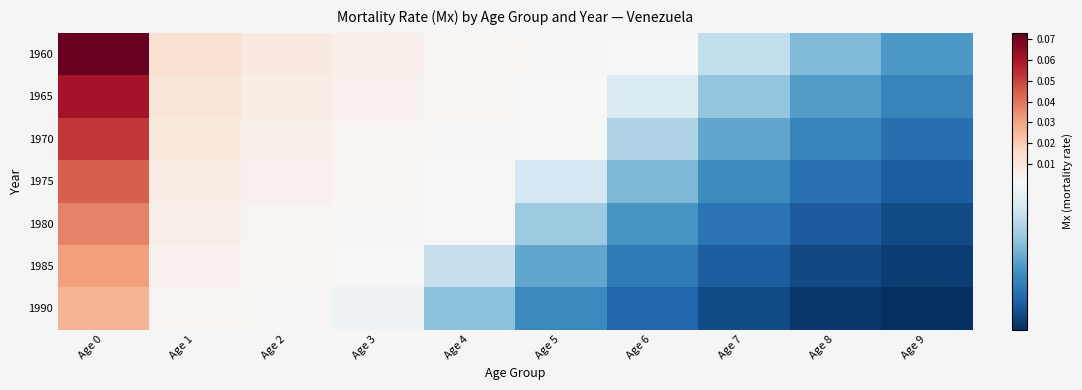

At Age 6, list the series in order from largest to smallest.

1960, 1965, 1970, 1975, 1980, 1985, 1990